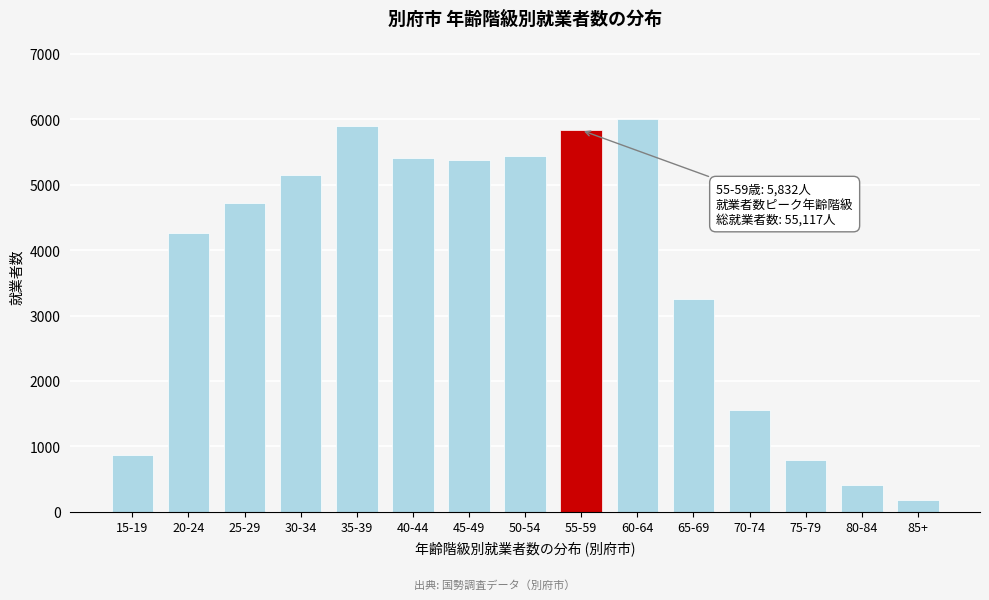

What is the label of the 7th bar from the right?

55-59